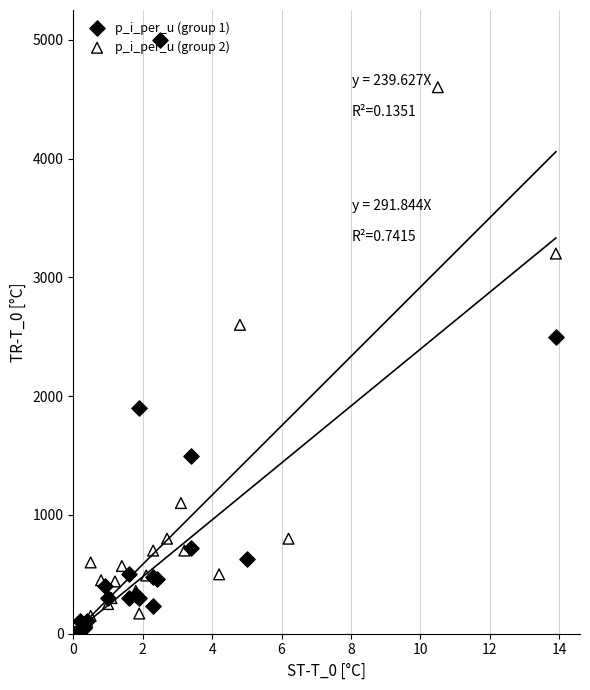

What are all the series names shown in the legend?

p_i_per_u (group 1), p_i_per_u (group 2)